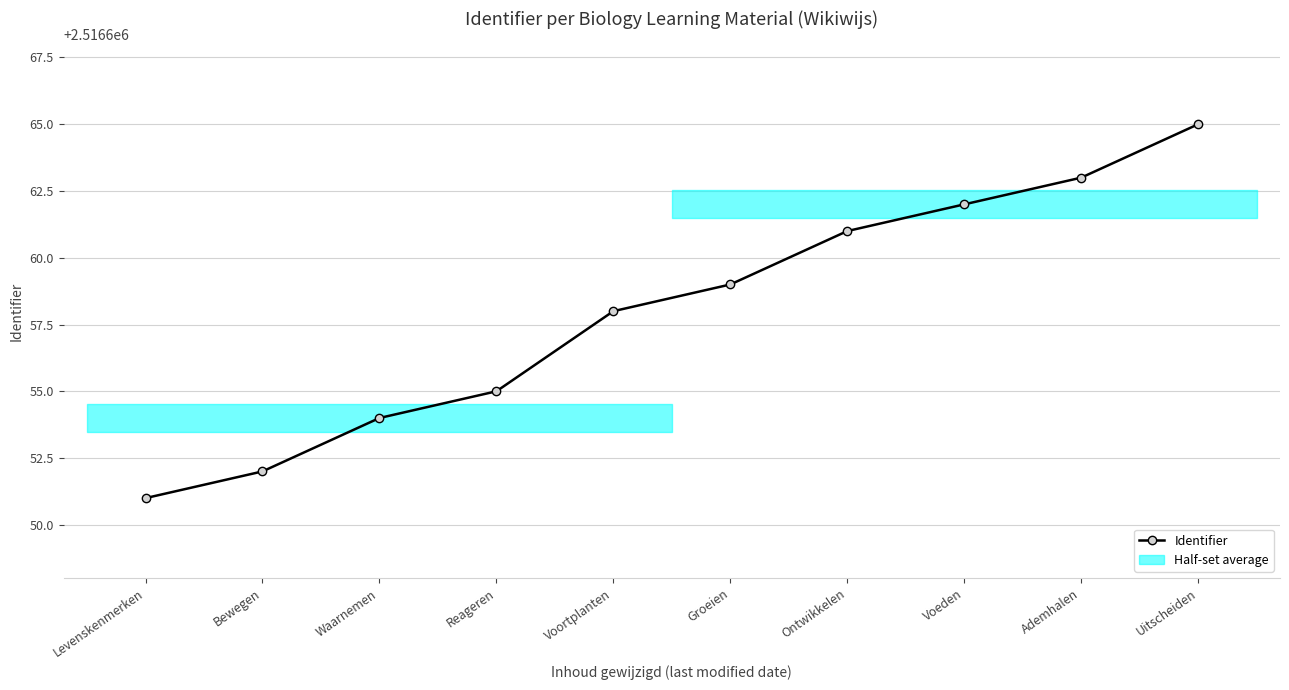

Does the chart display data point markers on the line(s)?

Yes